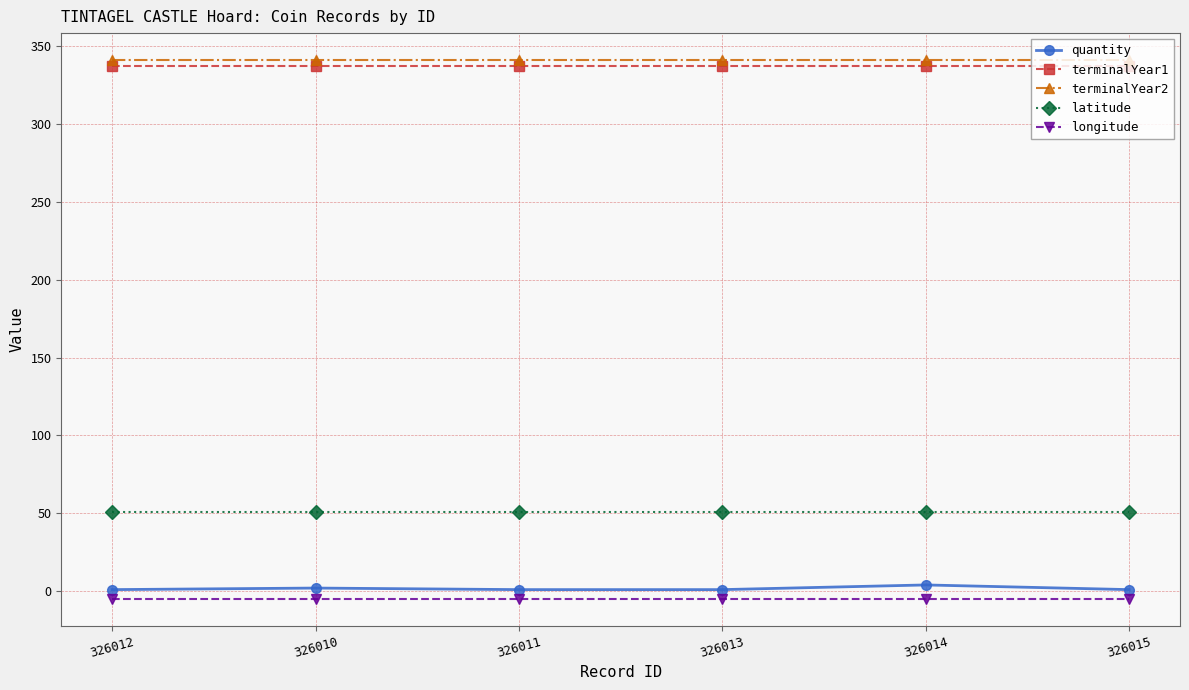

Rank the series at 326013 from lowest to highest value.

longitude, quantity, latitude, terminalYear1, terminalYear2